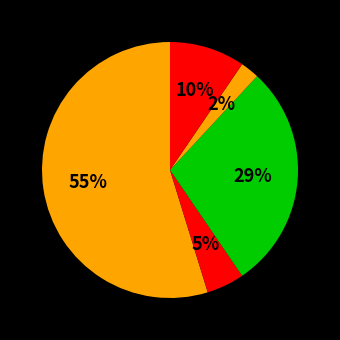

Count the number of slices in the pie.

5